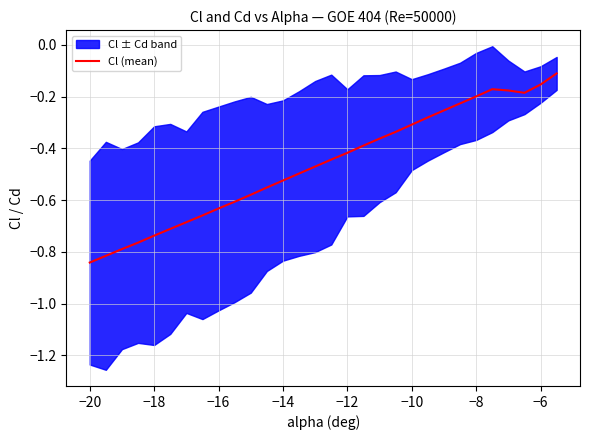

How many lines are shown in the chart?

1